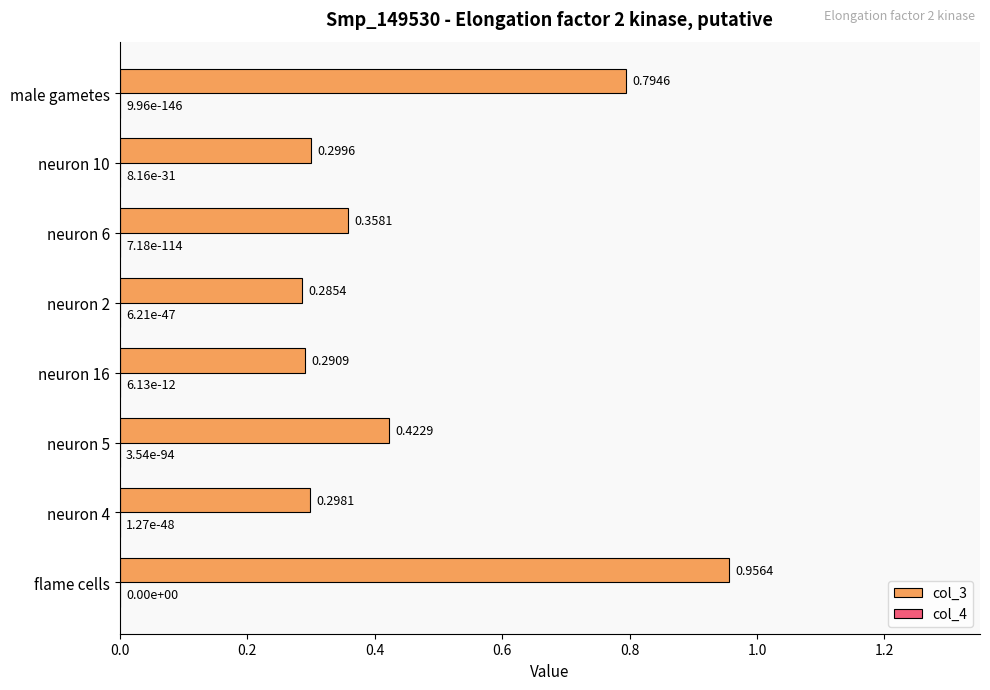

At which category is the sum across all series the highest?

flame cells